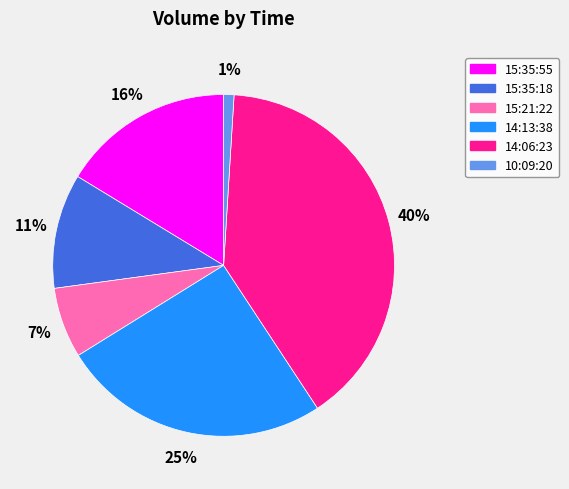

Between 14:13:38 and 15:21:22, which is larger?

14:13:38